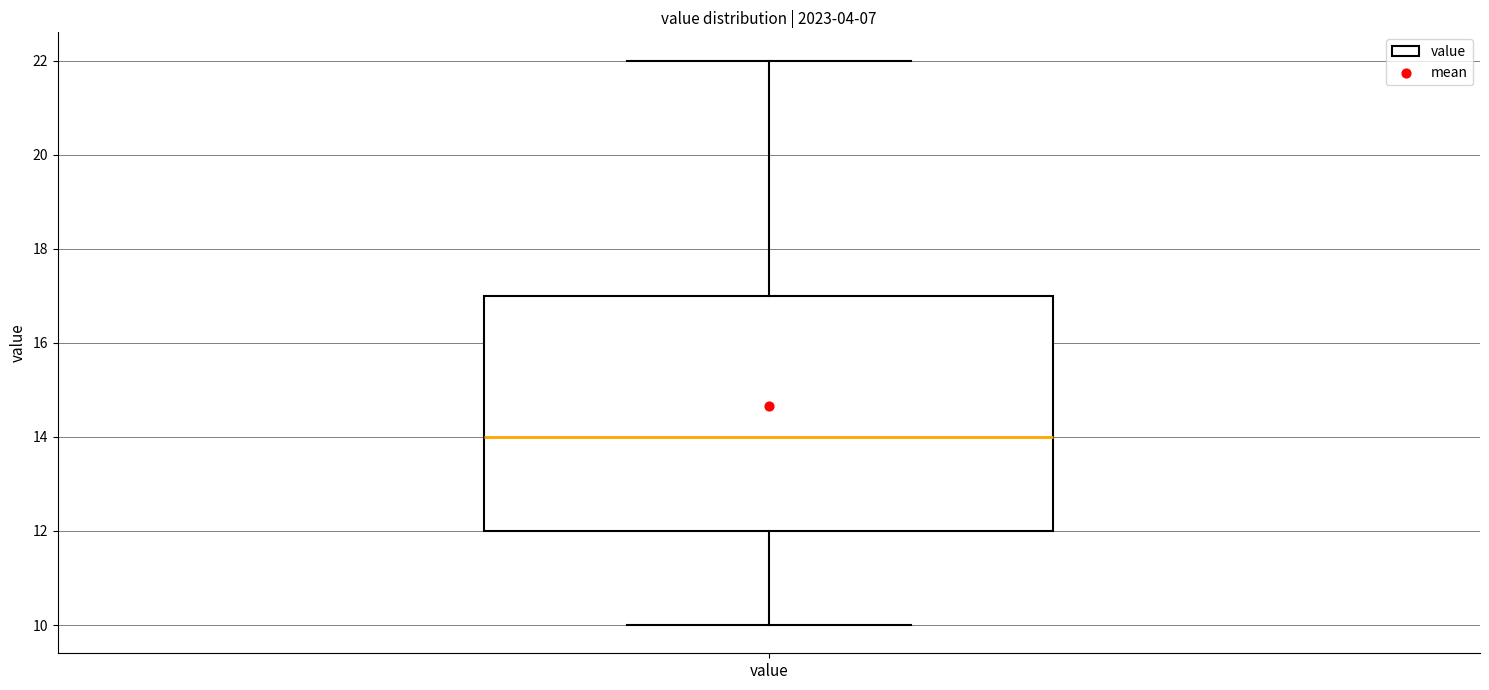

Where is the lower edge of the box for value on the y-axis? The values are not printed on the chart, so give them approximately, as read against the axis.

12